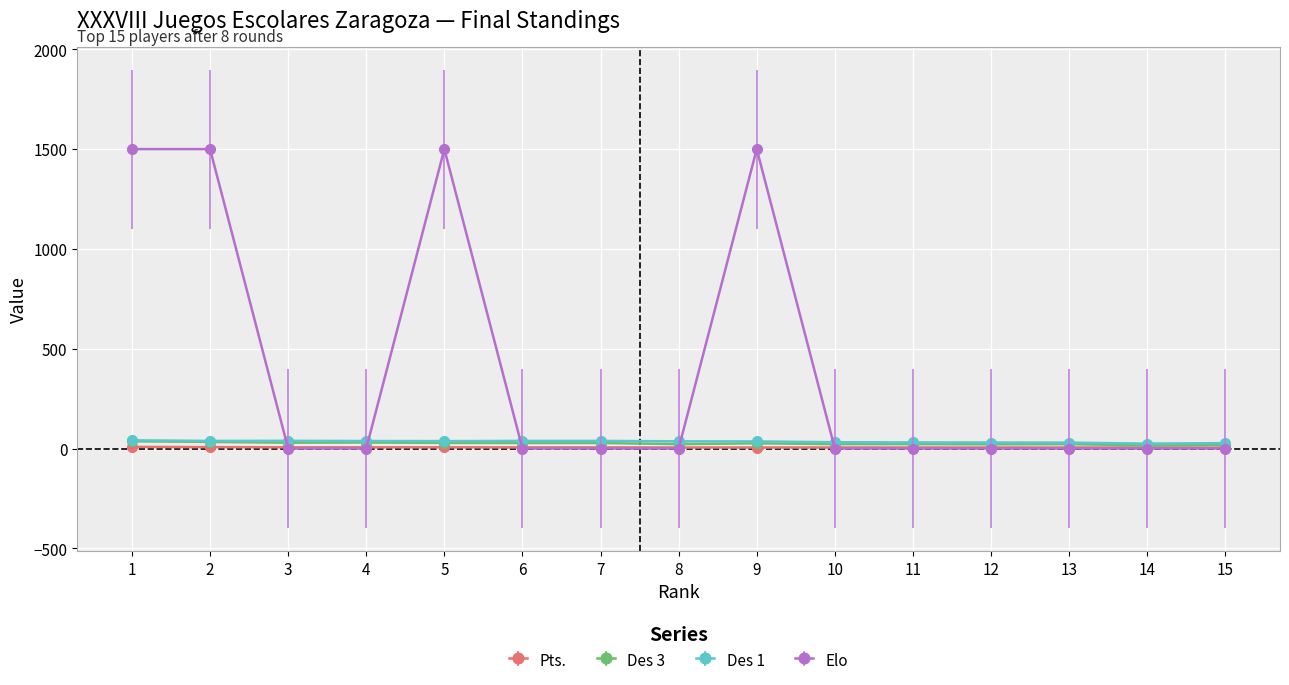

Which series has the largest range (max minus min)?

Elo